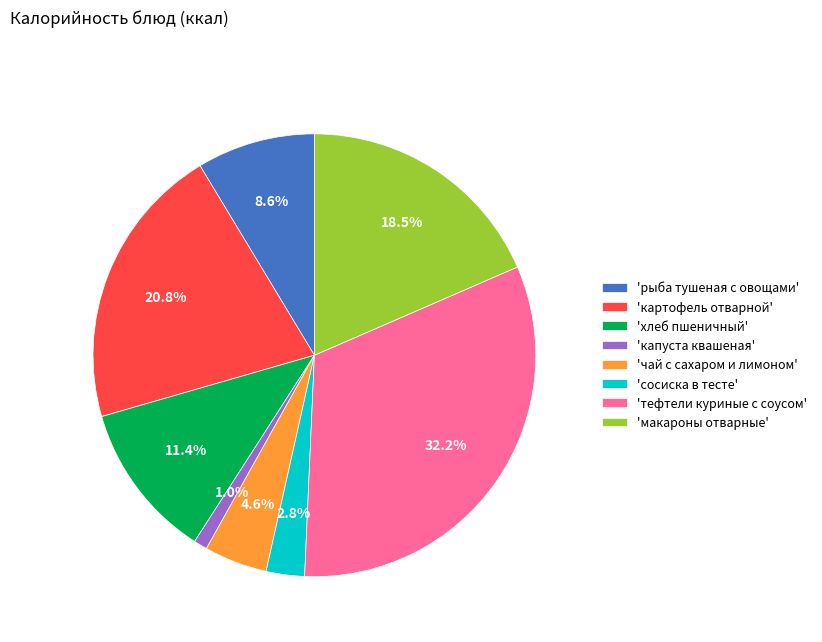

Which slice is the largest?

'тефтели куриные с соусом'